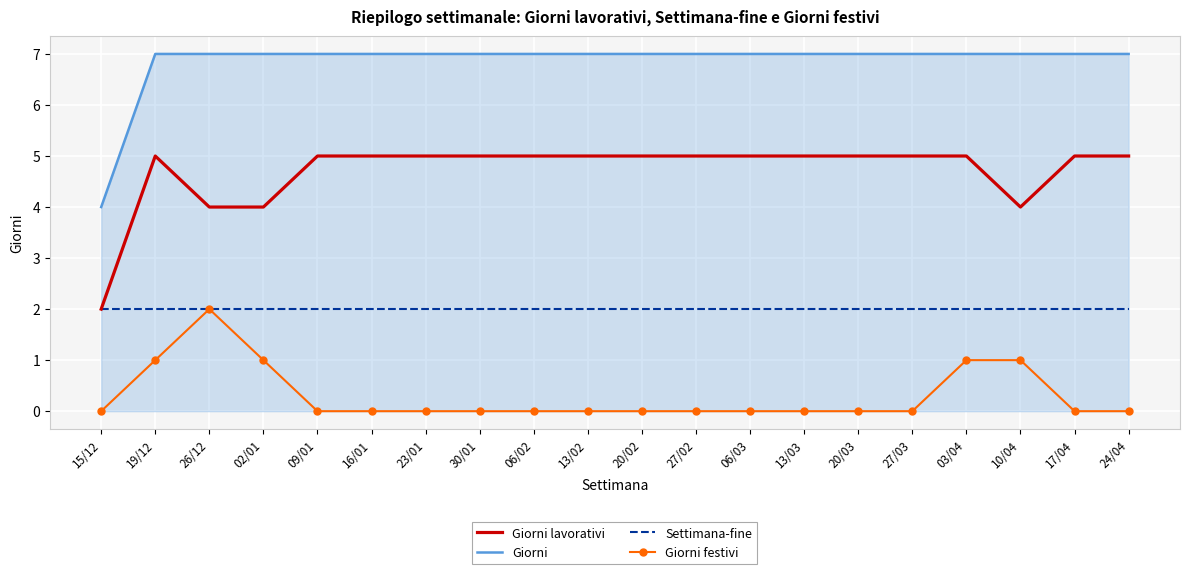

Is it true that Giorni equals 2 at 06/03?

False